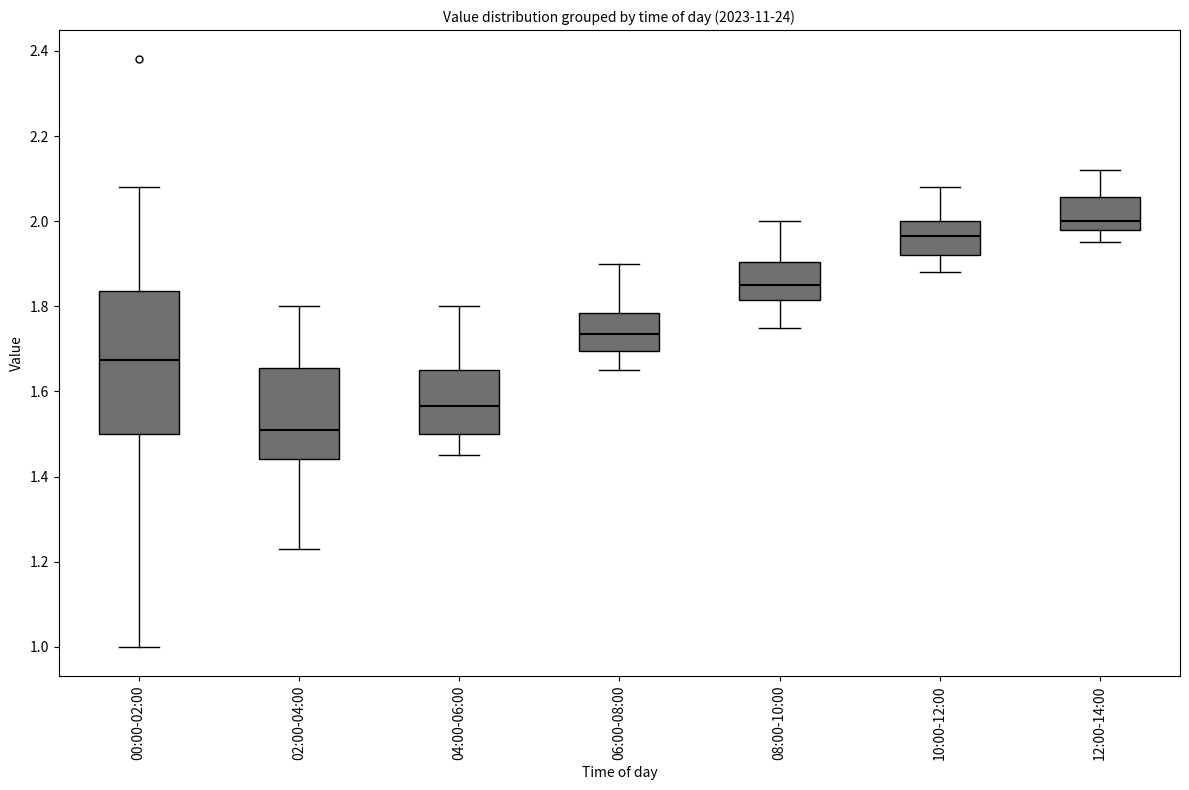

Reading left to right, transcribe this box plot: for each box, give where its median line is, the range the box spans, and where its two whiskers end, as read against the y-axis. The values are not printed on the chart, so give them approximately, as read against the axis.

00:00-02:00: median 1.68, box 1.50 to 1.84, whiskers 1.00 to 2.08
02:00-04:00: median 1.52, box 1.44 to 1.66, whiskers 1.24 to 1.80
04:00-06:00: median 1.56, box 1.50 to 1.66, whiskers 1.46 to 1.80
06:00-08:00: median 1.74, box 1.70 to 1.78, whiskers 1.66 to 1.90
08:00-10:00: median 1.86, box 1.82 to 1.90, whiskers 1.76 to 2.00
10:00-12:00: median 1.96, box 1.92 to 2.00, whiskers 1.88 to 2.08
12:00-14:00: median 2.00, box 1.98 to 2.06, whiskers 1.96 to 2.12